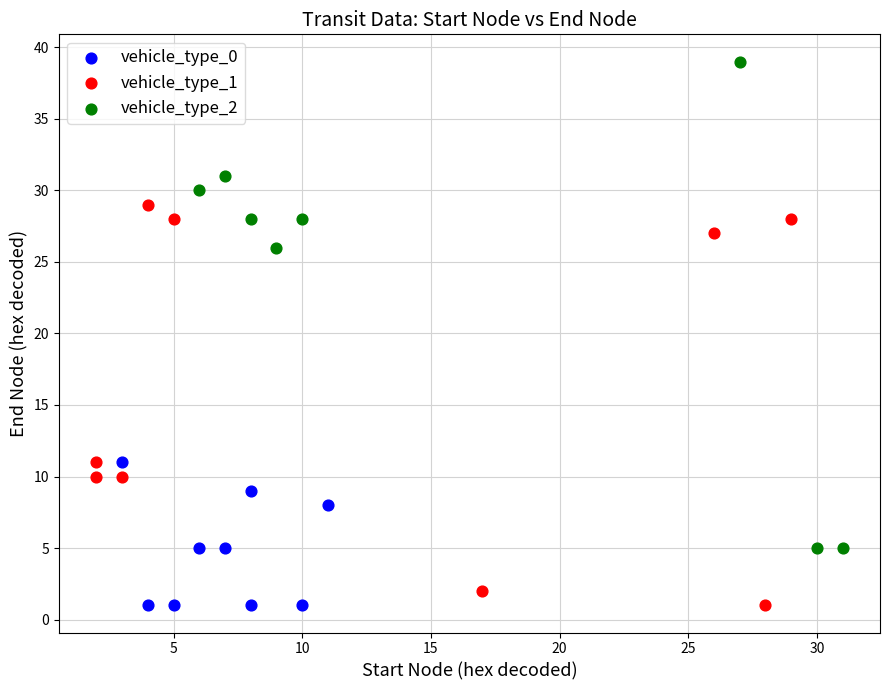

Which series has the largest Y range (max minus min)?

vehicle_type_2